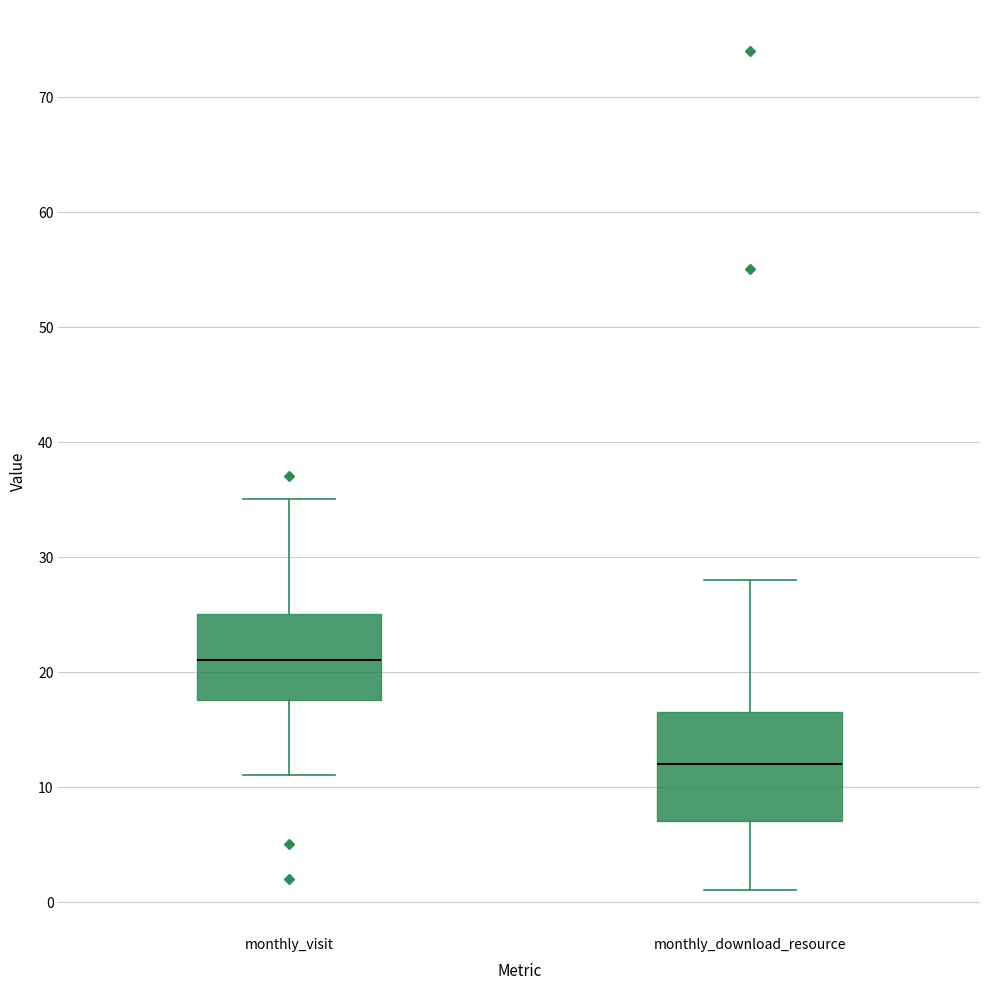

Comparing the boxes themselves (not the whiskers), which one is the tallest?

monthly_download_resource